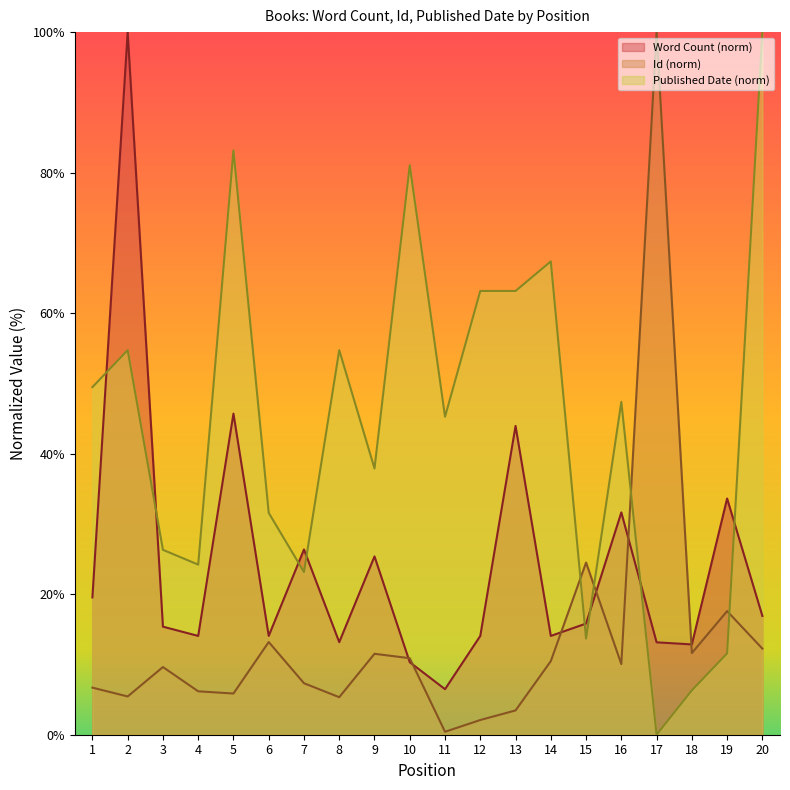

What is the greatest value displayed?

100.0